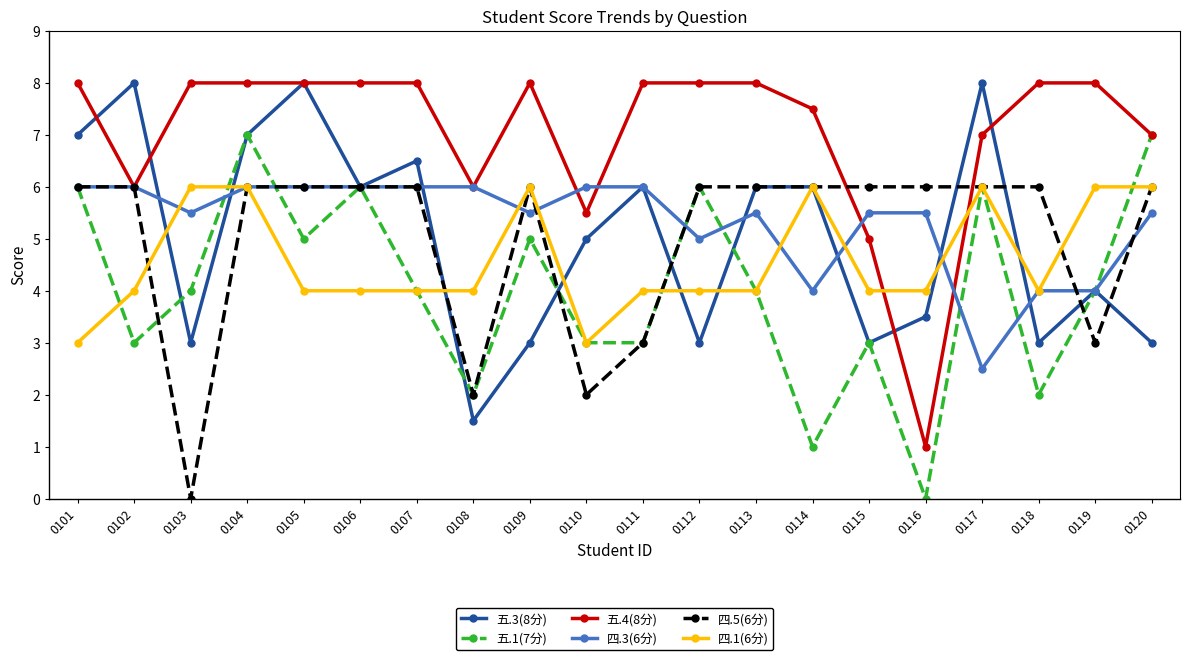

What is the difference between the maximum and minimum values in the 五.1(7分) series?

7.0